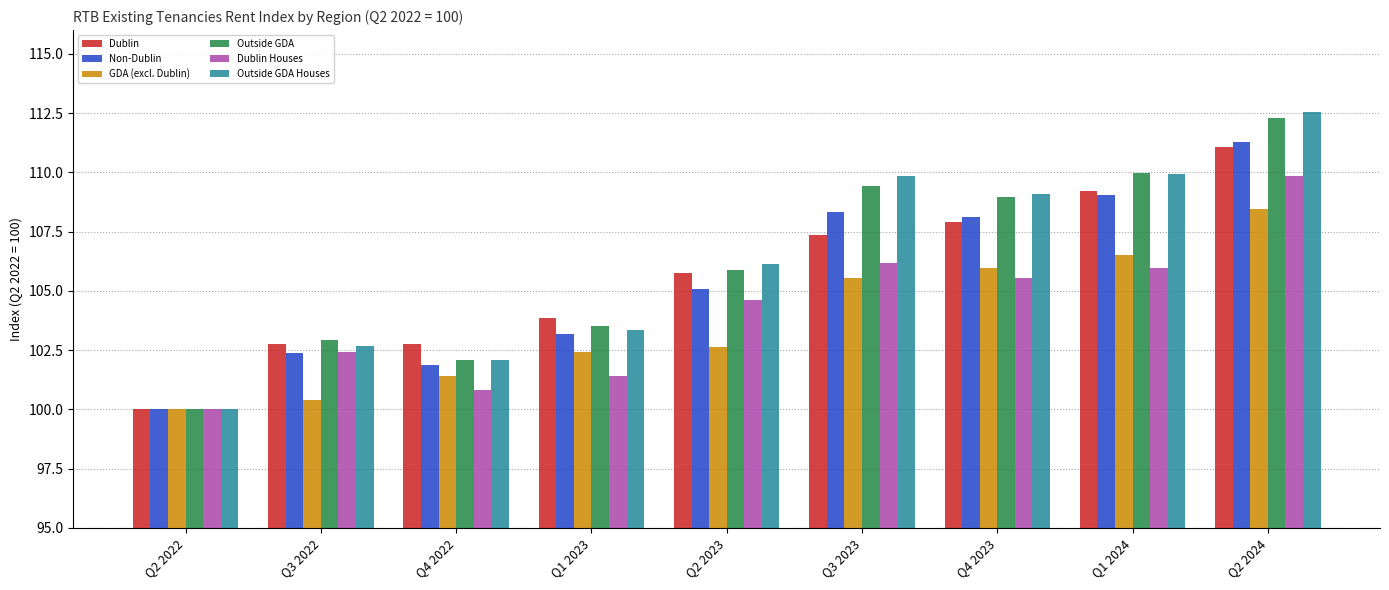

What is the label of the 2nd bar from the right?

Q1 2024